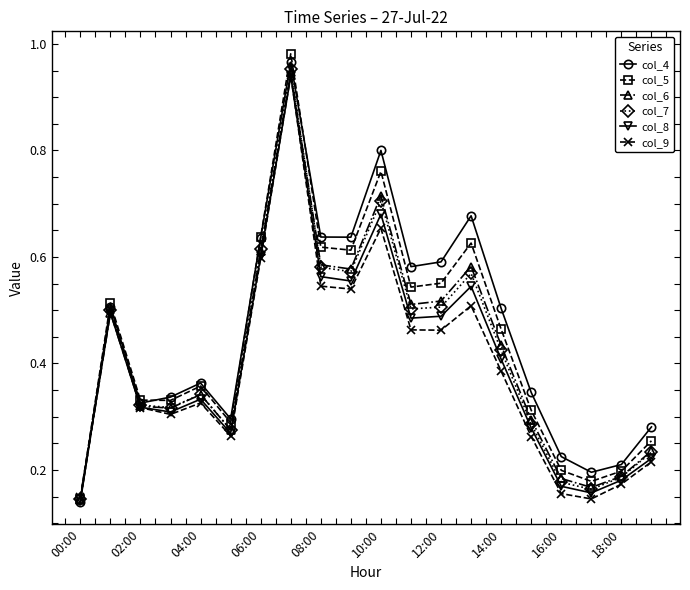

Which series has the largest range (max minus min)?

col_5